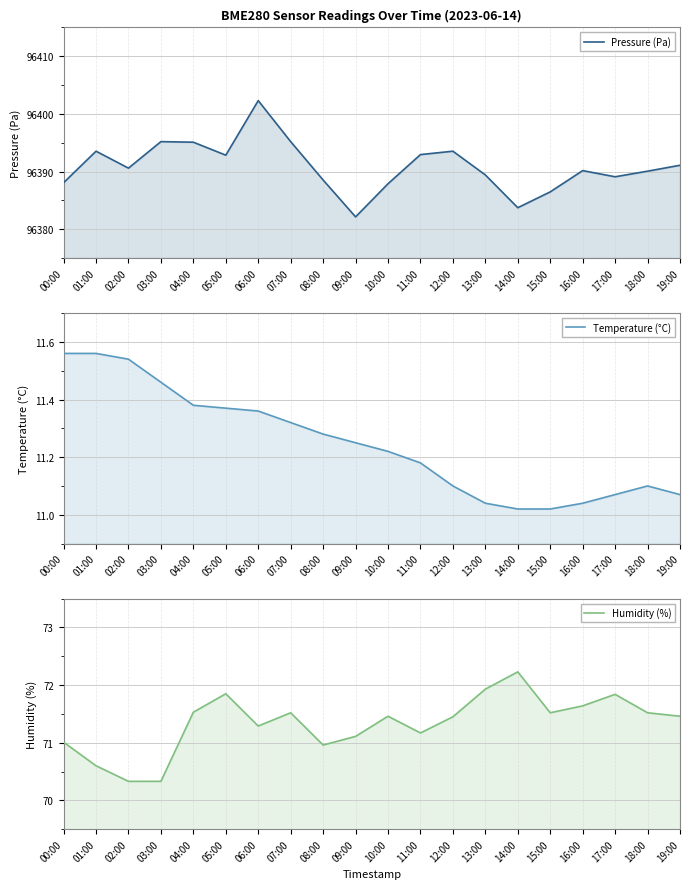

What is the sum of all Humidity (%) values?

1426.8